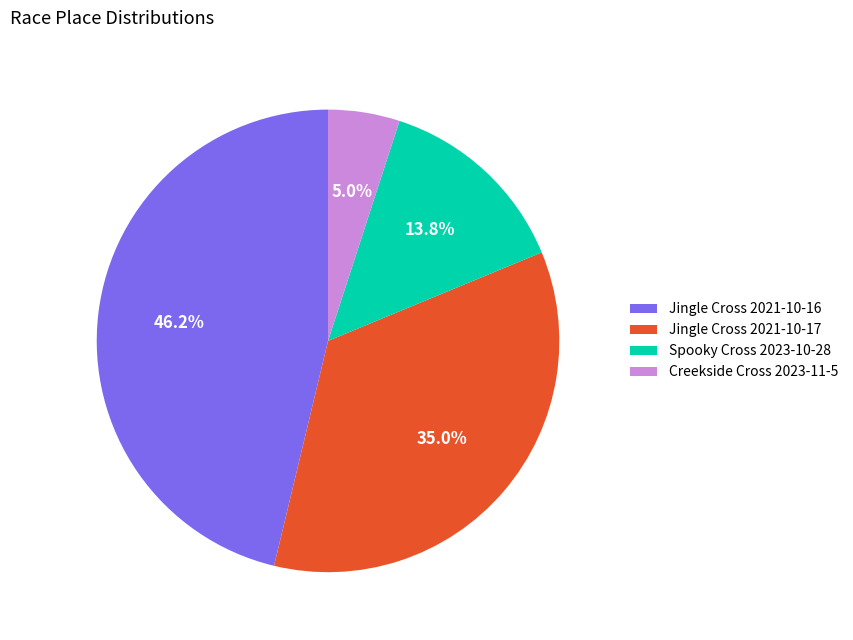

Rank the categories by value from lowest to highest.

Creekside Cross 2023-11-5, Spooky Cross 2023-10-28, Jingle Cross 2021-10-17, Jingle Cross 2021-10-16